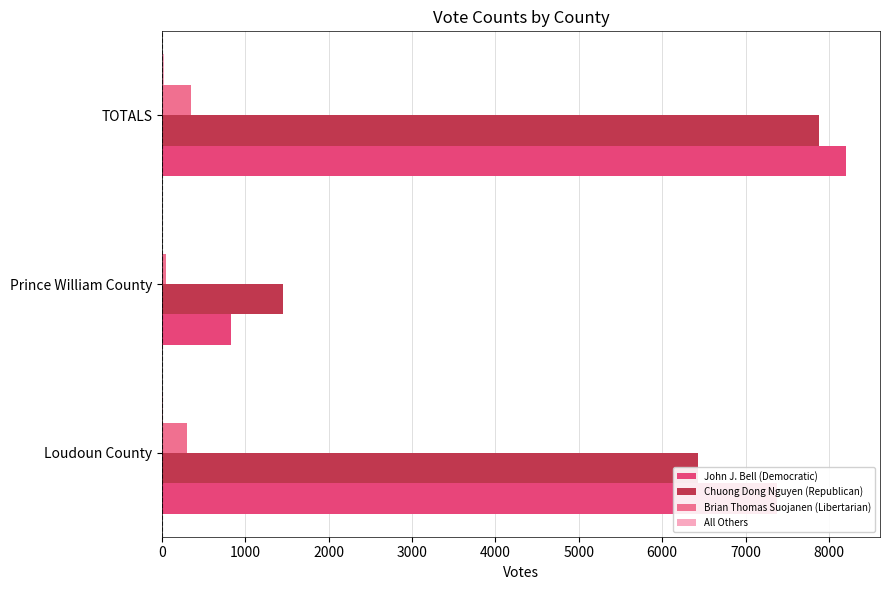

At which label does Chuong Dong Nguyen (Republican) reach its peak?

TOTALS